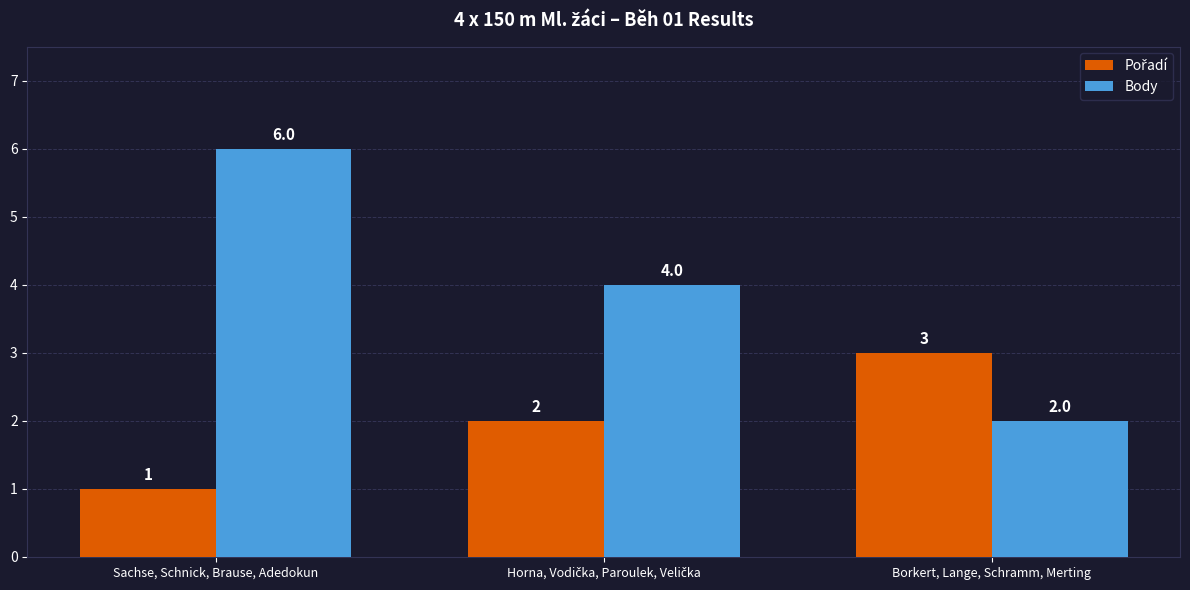

Which category has the lowest value in the Body series?

Borkert, Lange, Schramm, Merting